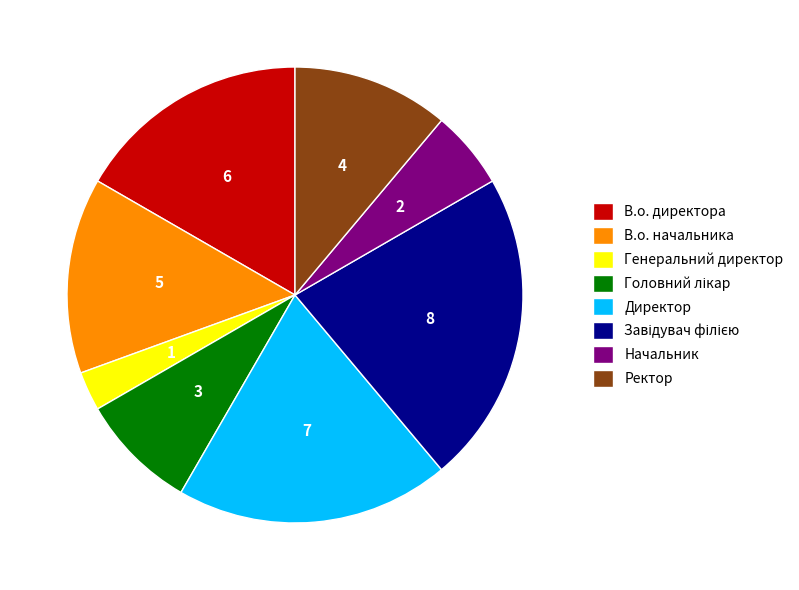

Is there a majority slice in this chart?

No